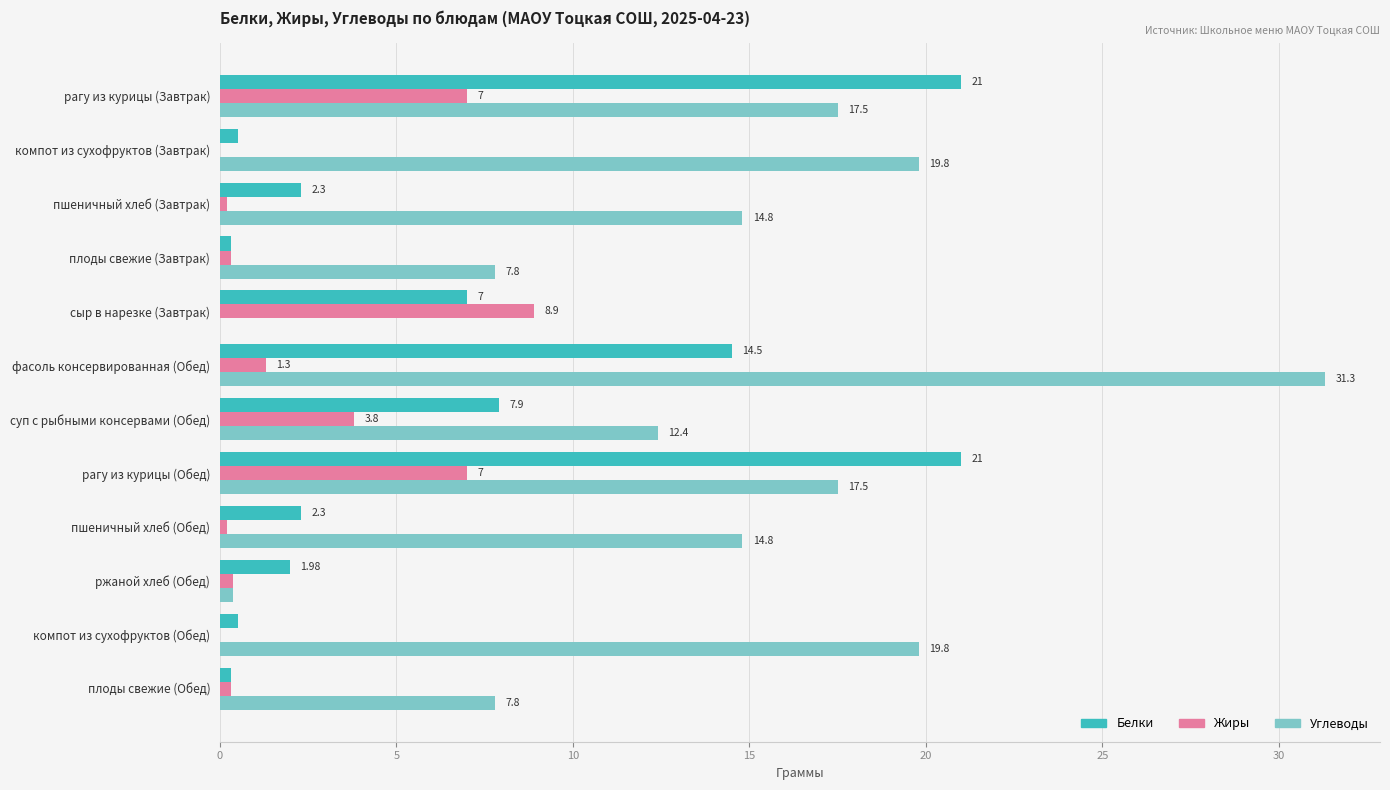

At which category is the sum across all series the highest?

фасоль консервированная (Обед)